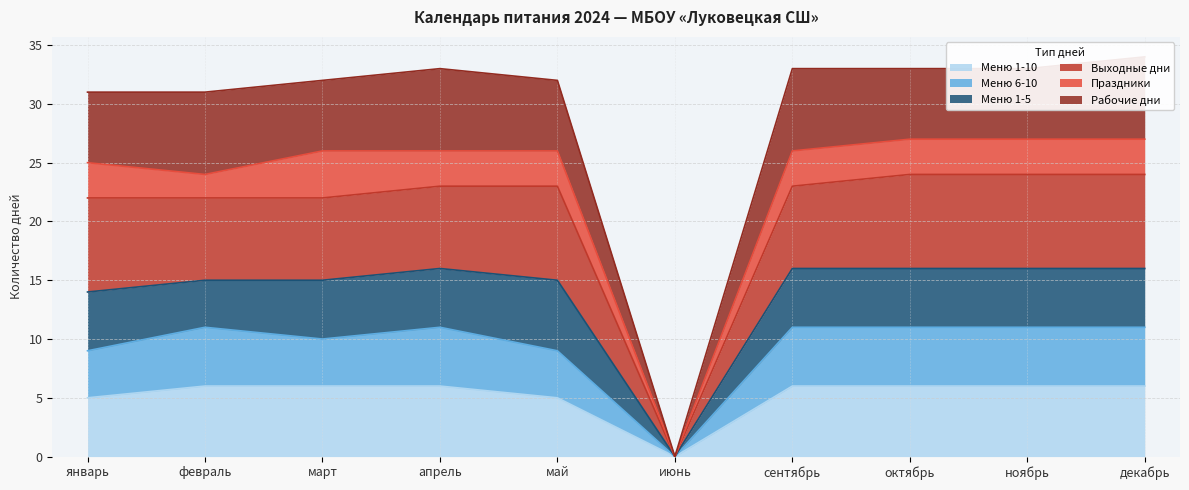

Is it true that Меню 1-10 equals 6 at декабрь?

True